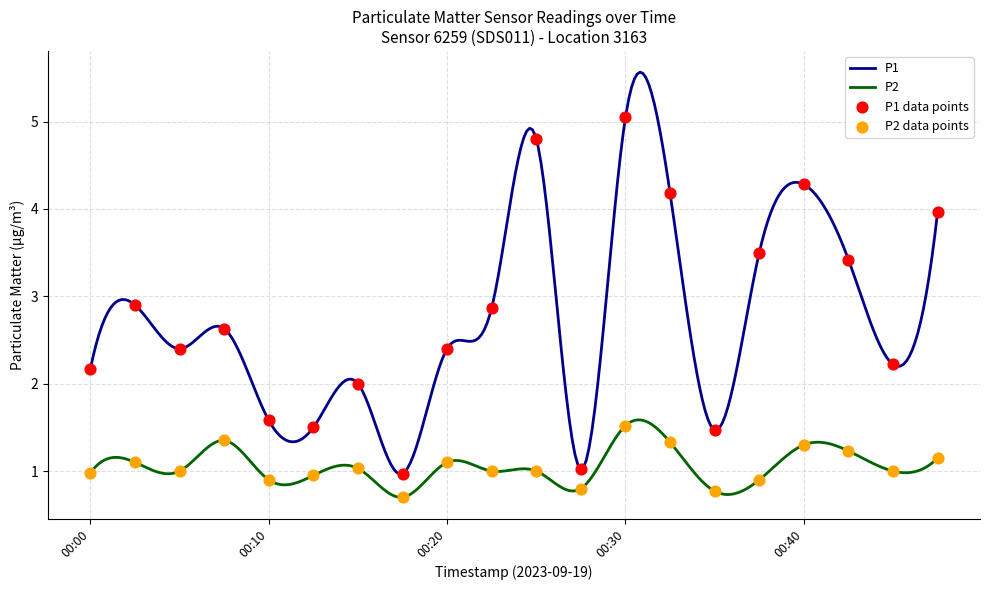

Which series contains the lowest Y value?

P2